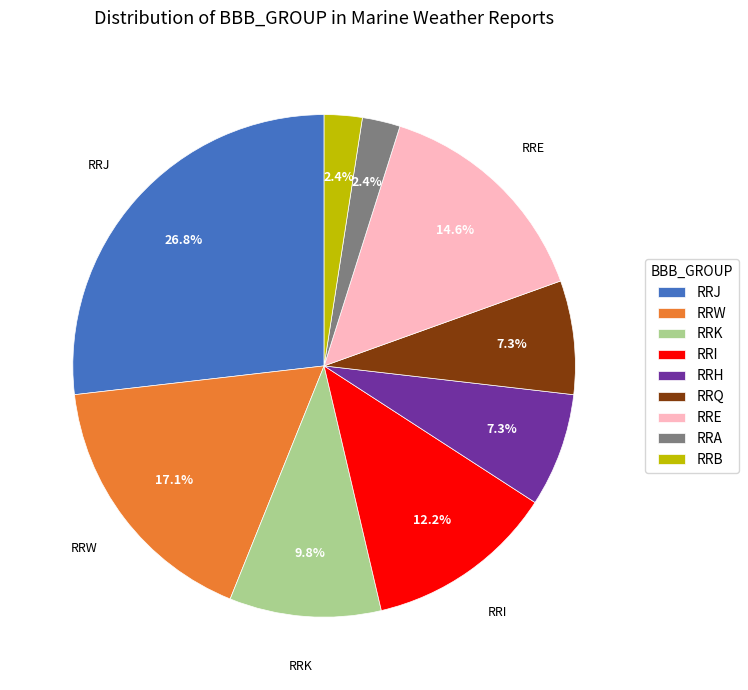

Between RRE and RRB, which is larger?

RRE